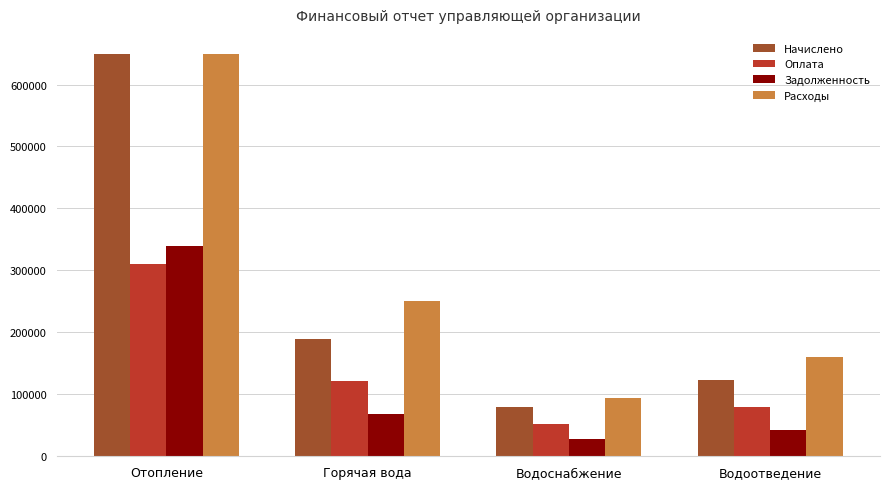

How many groups of bars are there?

4